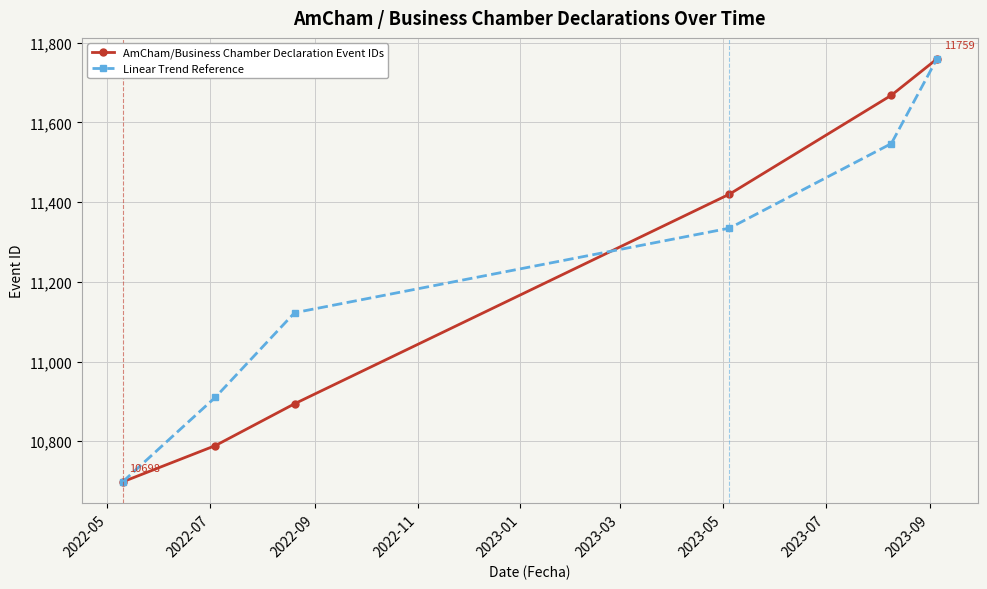

What is the value of the AmCham/Business Chamber Declaration Event IDs point at the 5th from the left?

11668.0